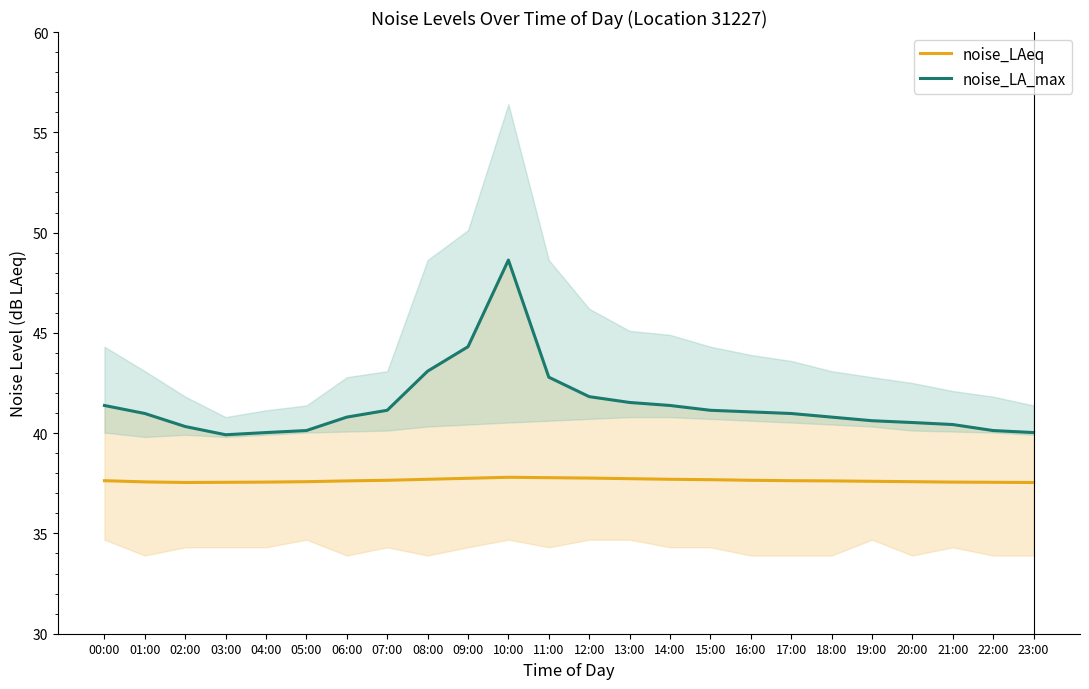

At which label does noise_LA_max first exceed 40?

00:00